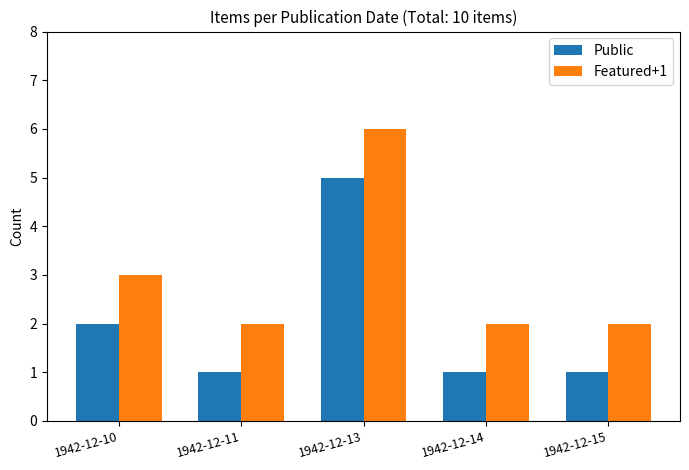

What are all the series names shown in the legend?

Public, Featured+1